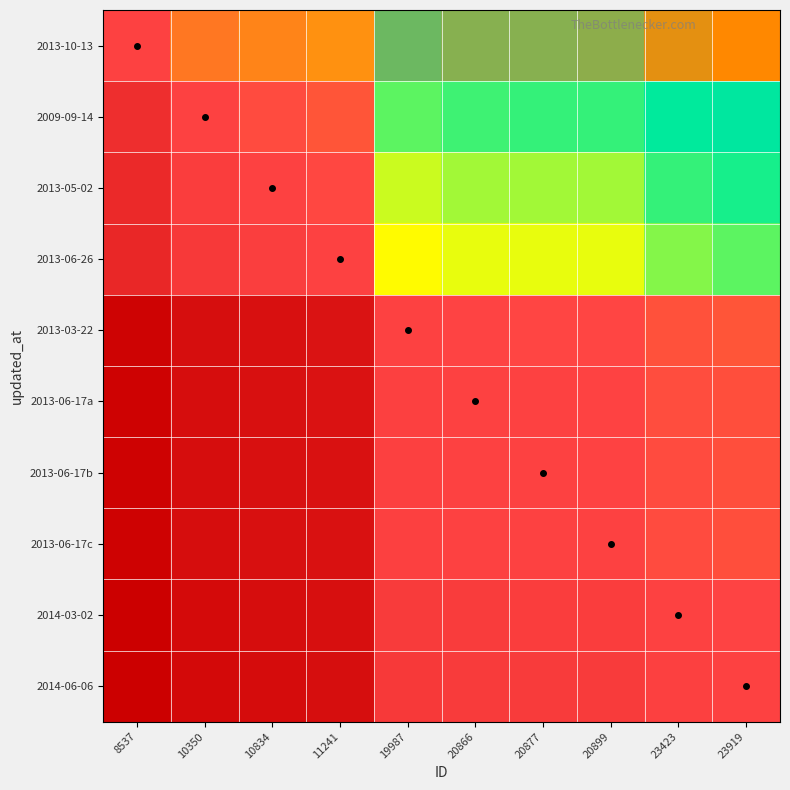

Reading right to left, what are all the values shown in this chart?

2013-10-13: 23919=2.4	23423=2.4	20899=2.3	20877=2.3	20866=2.3	19987=2.2	11241=1.3	10834=1.3	10350=1.2	8537=1.0
2009-09-14: 23919=2.0	23423=2.0	20899=1.9	20877=1.9	20866=1.9	19987=1.8	11241=1.1	10834=1.0	10350=1.0	8537=0.8
2013-05-02: 23919=1.9	23423=1.9	20899=1.8	20877=1.8	20866=1.8	19987=1.8	11241=1.0	10834=1.0	10350=1.0	8537=0.8
2013-06-26: 23919=1.8	23423=1.8	20899=1.7	20877=1.7	20866=1.7	19987=1.7	11241=1.0	10834=1.0	10350=0.9	8537=0.8
2013-03-22: 23919=1.1	23423=1.1	20899=1.0	20877=1.0	20866=1.0	19987=1.0	11241=0.6	10834=0.6	10350=0.5	8537=0.4
2013-06-17a: 23919=1.1	23423=1.0	20899=1.0	20877=1.0	20866=1.0	19987=1.0	11241=0.6	10834=0.6	10350=0.5	8537=0.4
2013-06-17b: 23919=1.1	23423=1.0	20899=1.0	20877=1.0	20866=1.0	19987=1.0	11241=0.6	10834=0.6	10350=0.5	8537=0.4
2013-06-17c: 23919=1.1	23423=1.0	20899=1.0	20877=1.0	20866=1.0	19987=1.0	11241=0.6	10834=0.6	10350=0.5	8537=0.4
2014-03-02: 23919=1.0	23423=1.0	20899=1.0	20877=1.0	20866=1.0	19987=0.9	11241=0.6	10834=0.5	10350=0.5	8537=0.4
2014-06-06: 23919=1.0	23423=1.0	20899=0.9	20877=0.9	20866=0.9	19987=0.9	11241=0.5	10834=0.5	10350=0.5	8537=0.4